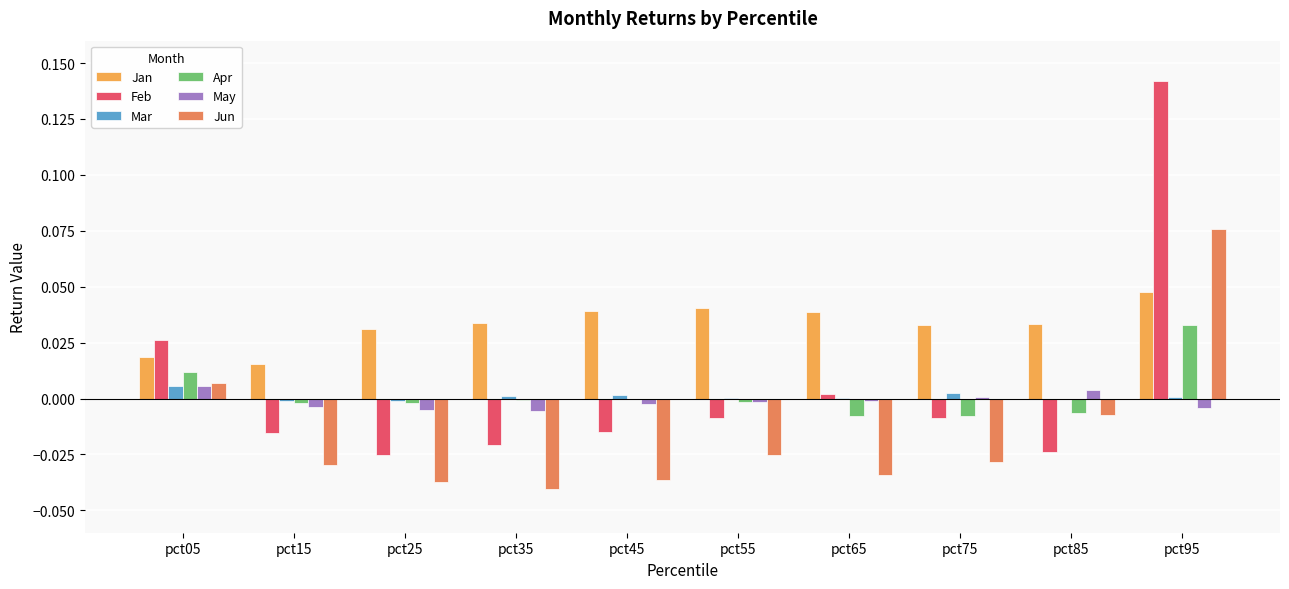

Which series has the largest total across all categories?

Jan